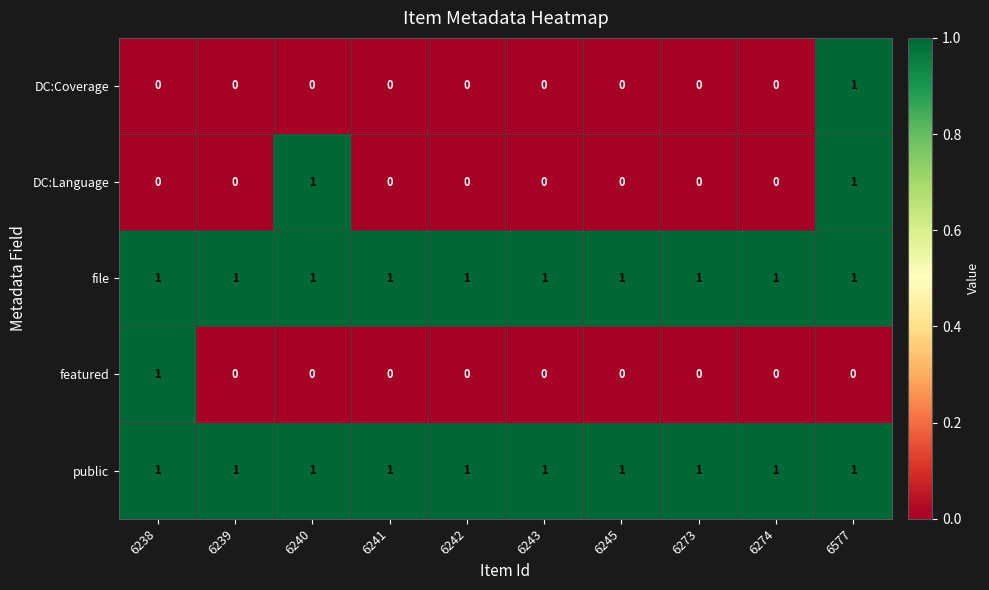

What is the sum of all file values?

10